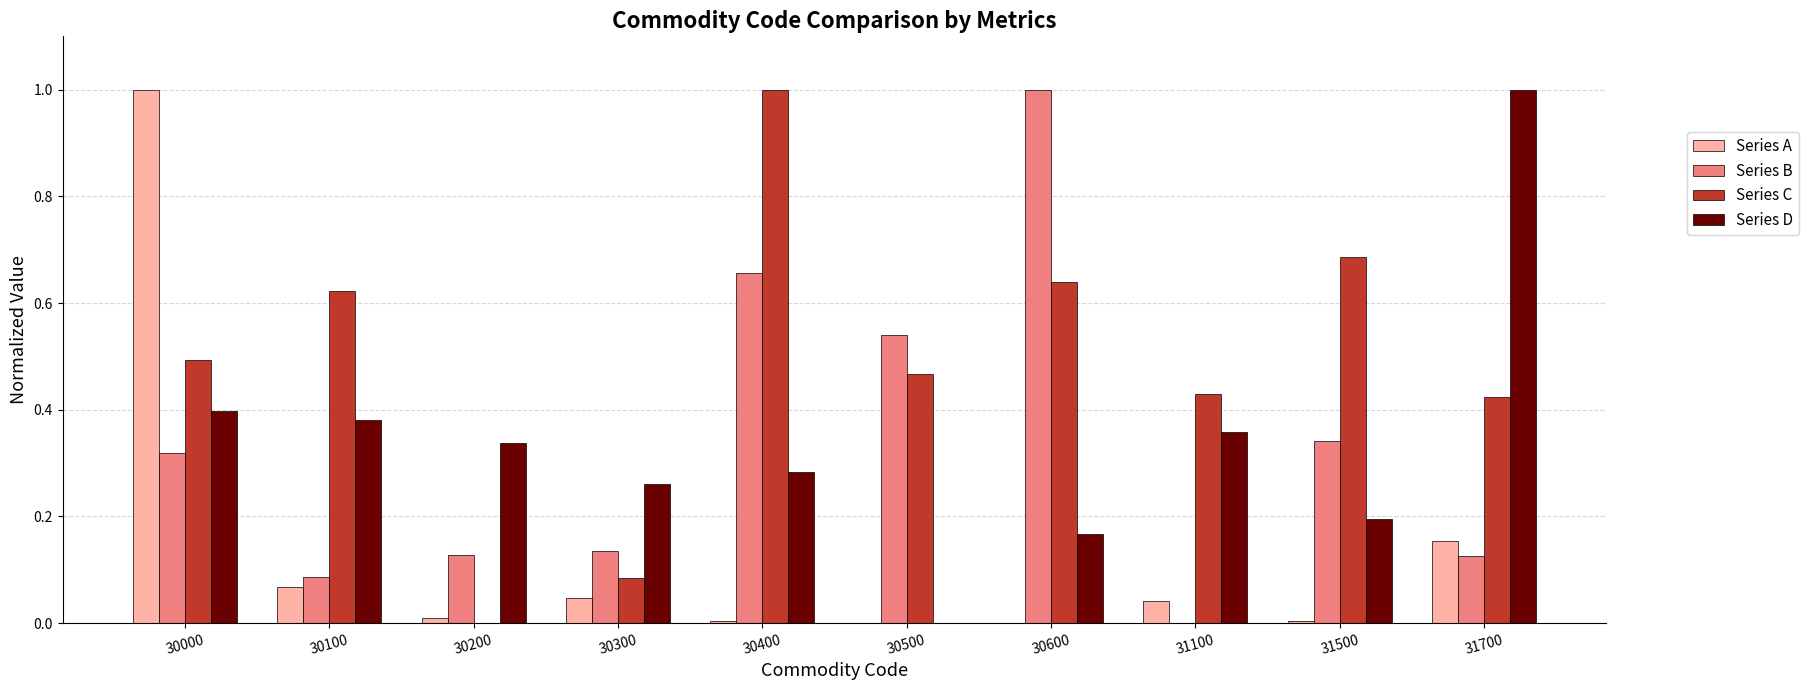

Which series has the largest total across all categories?

Series C